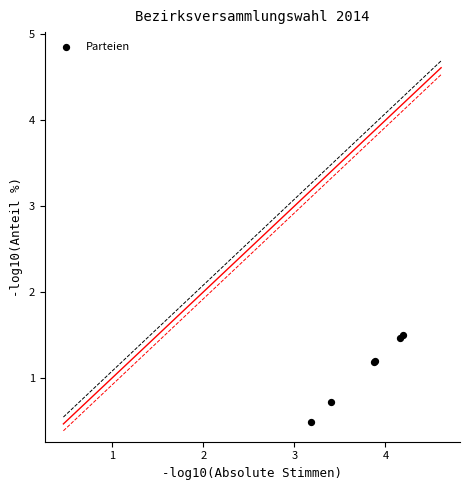

What Y value in the scatter plot is closest to 0?

0.5